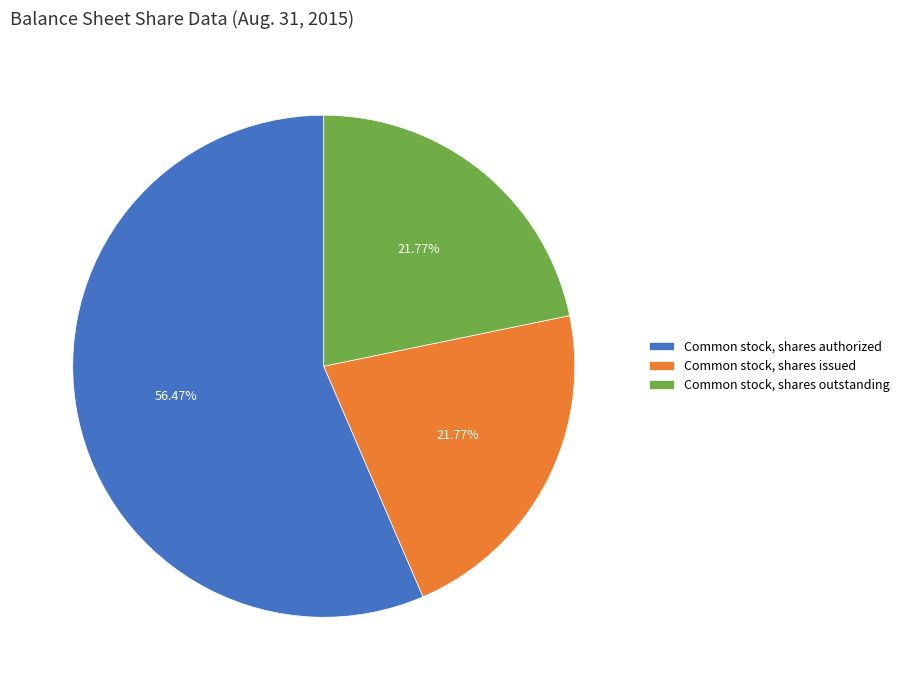

True or false: Common stock, shares outstanding accounts for 22% of the total.

True